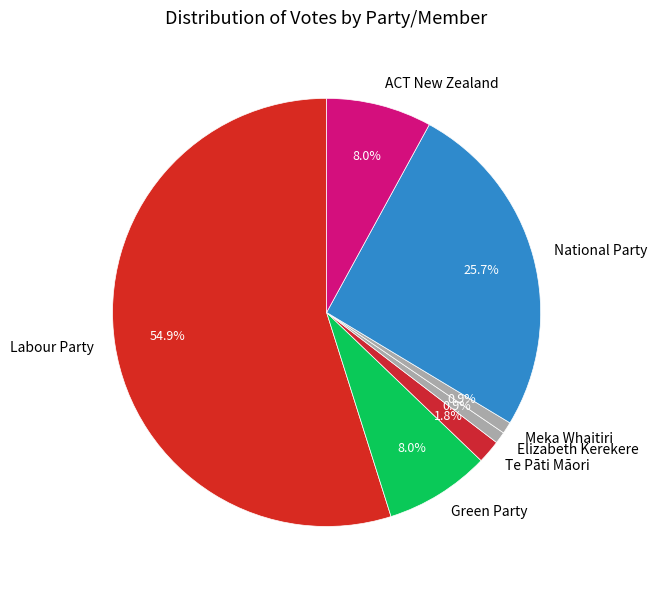

To the nearest percent, what is the combined percentage of Elizabeth Kerekere and Green Party?

9%